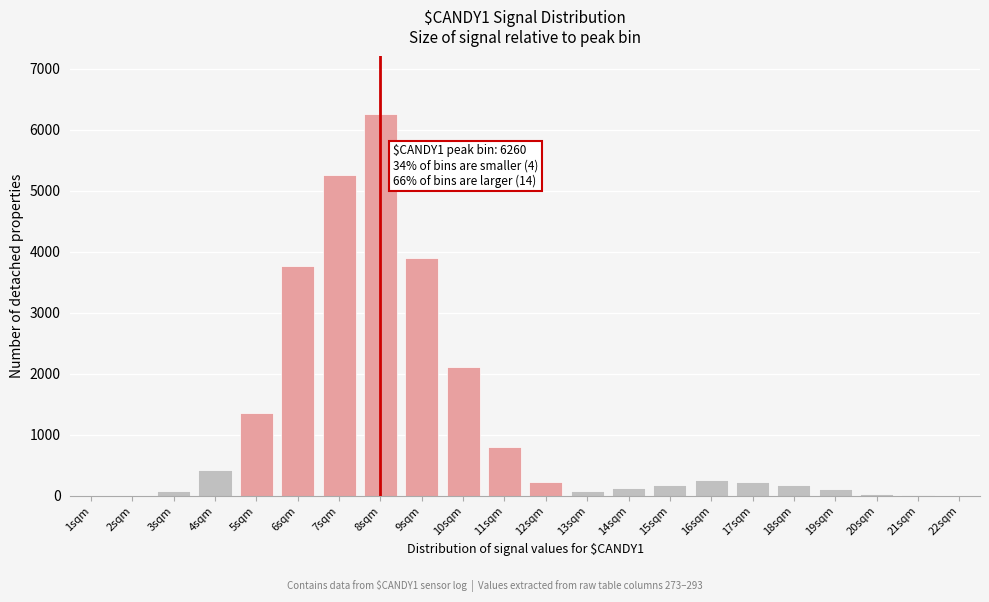

Approximately how many times larger is the value at 9sqm compared to 18sqm?

20.8